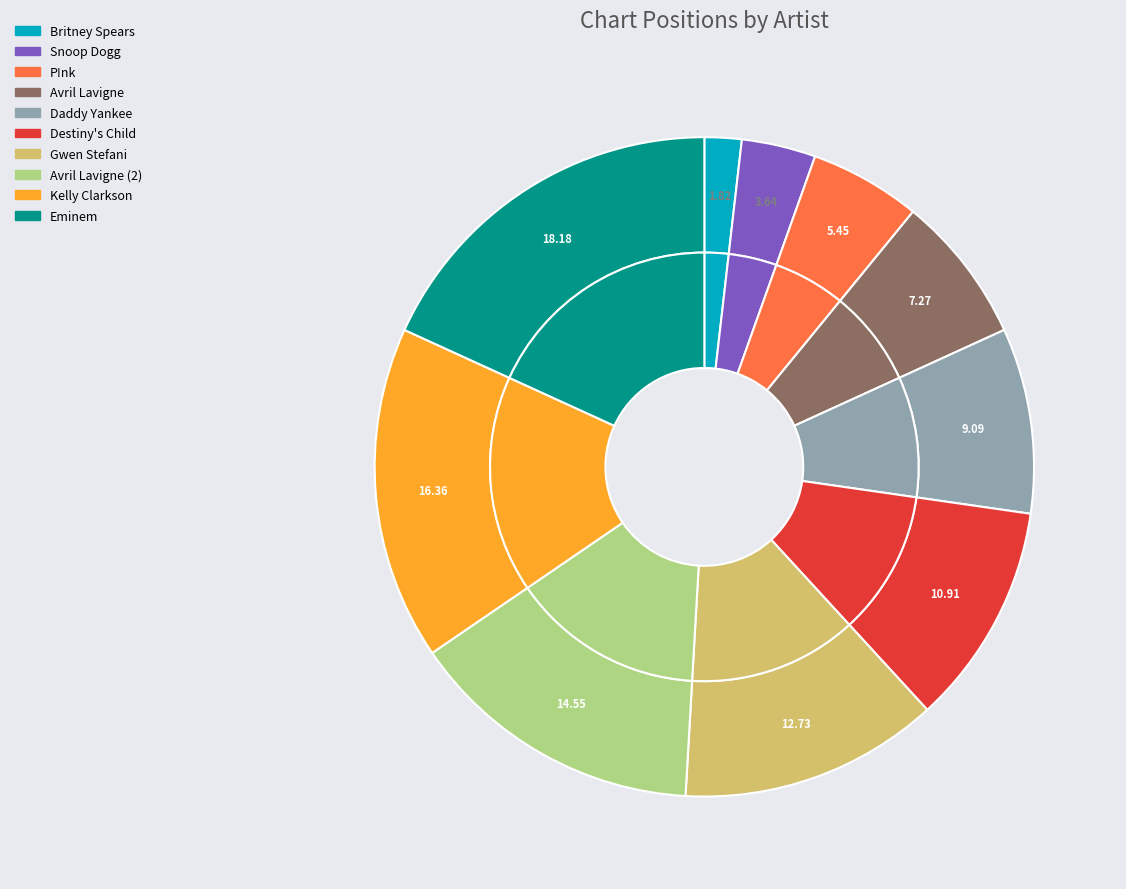

Does Gwen Stefani represent more than half of the total?

No